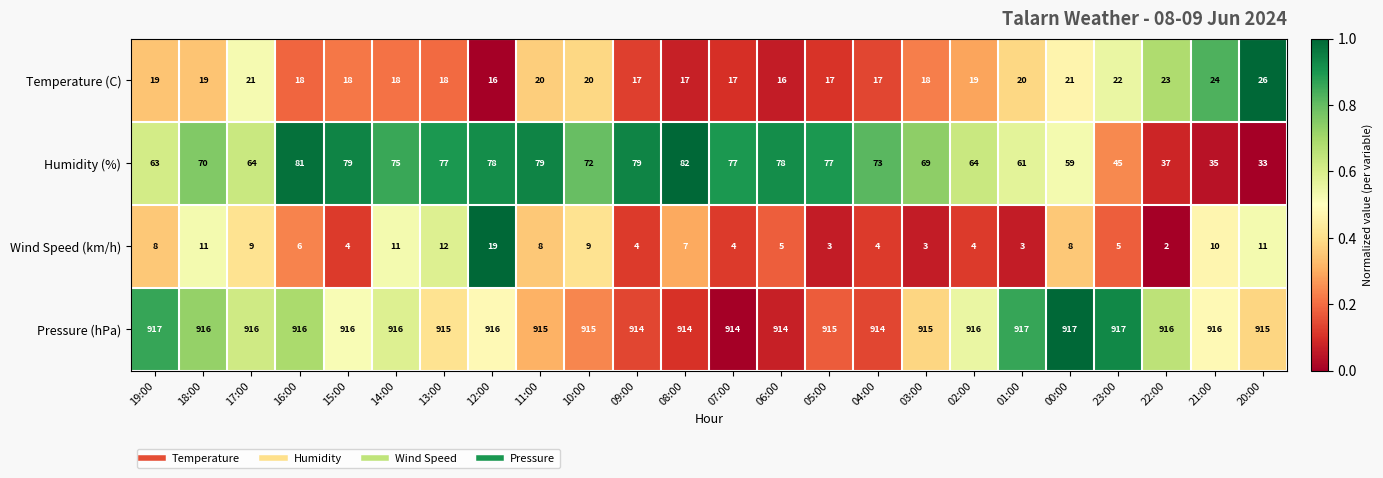

What is the approximate value of Pressure (hPa) at 22:00?

916